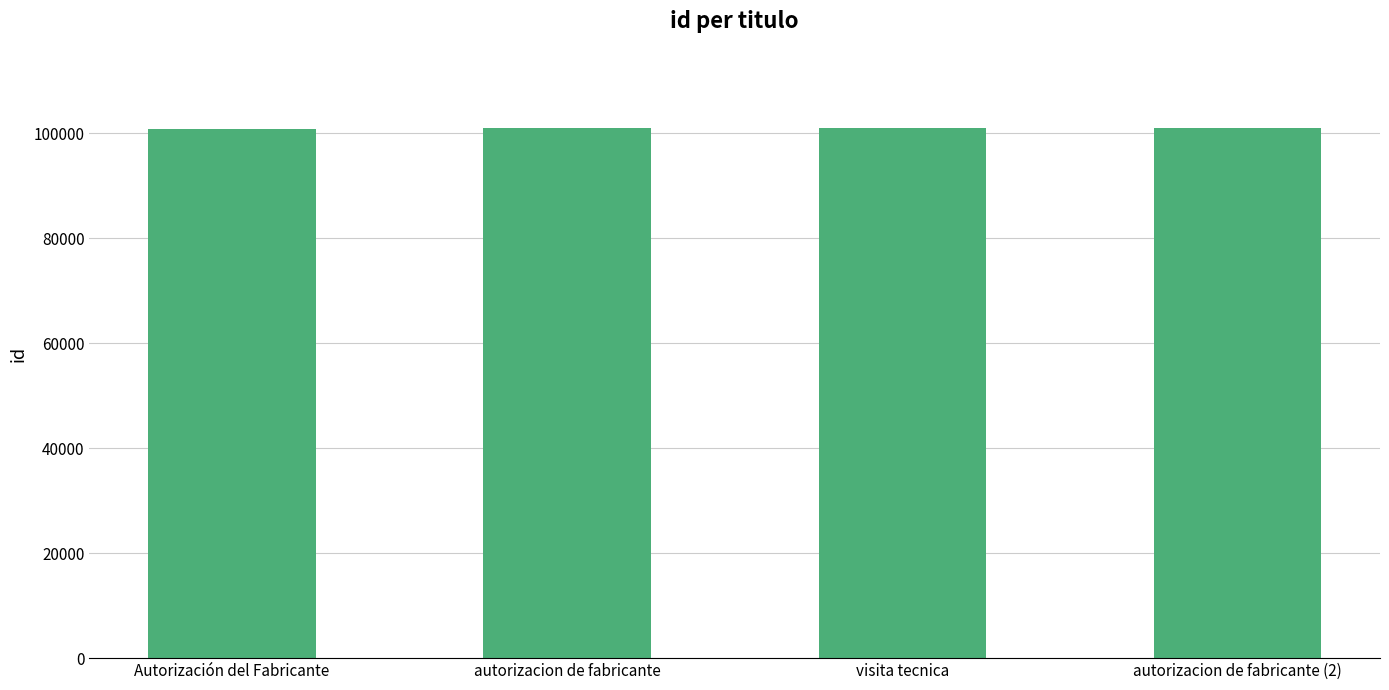

Does the chart contain stacked bars?

No